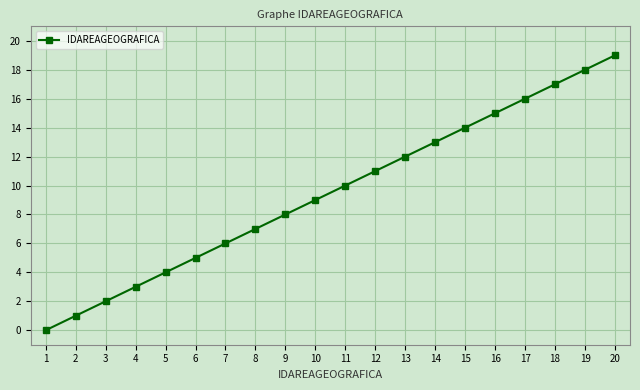

Where is the data nearest to the value 9?

10